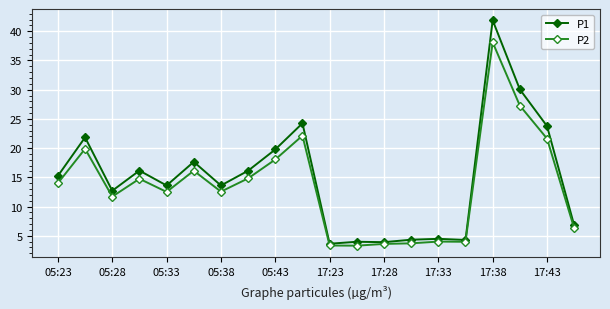

Which series has the widest spread of values?

P1